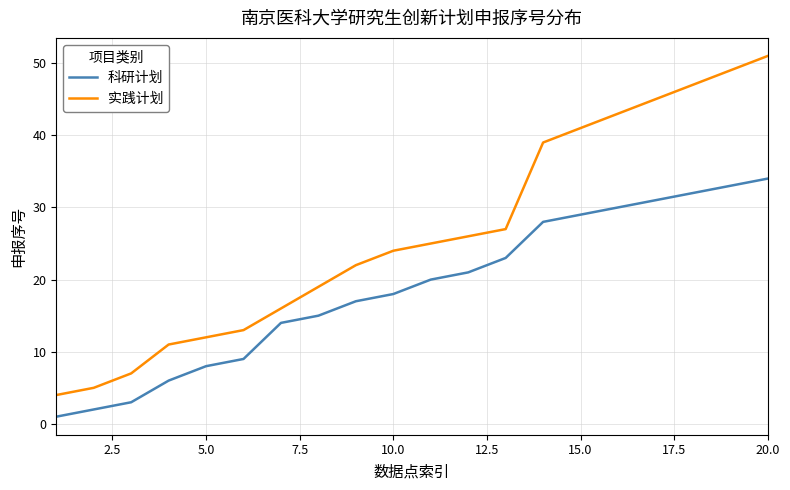

List the series in order of their overall mean, lowest first.

科研计划, 实践计划